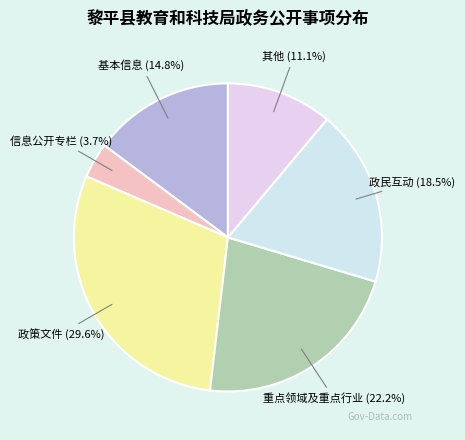

Between 政策文件 and 信息公开专栏, which is larger?

政策文件